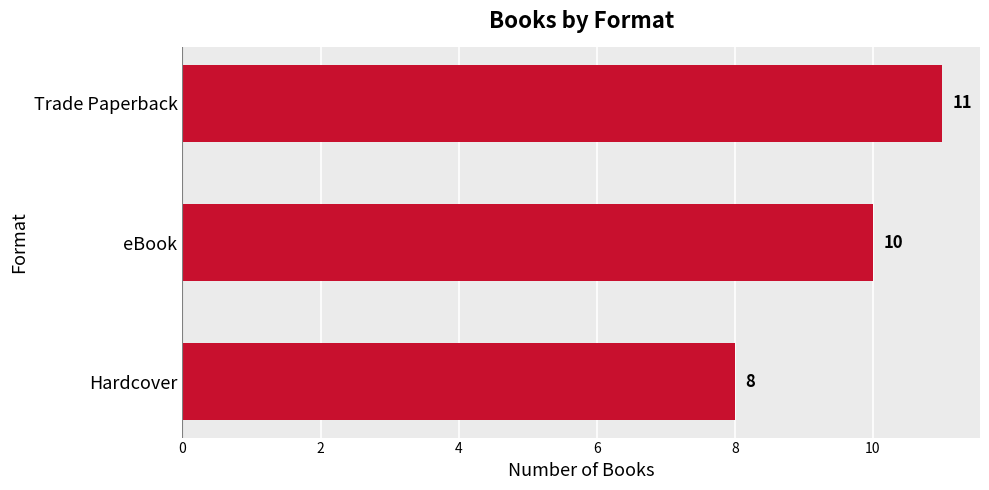

Are the bars horizontal?

Yes